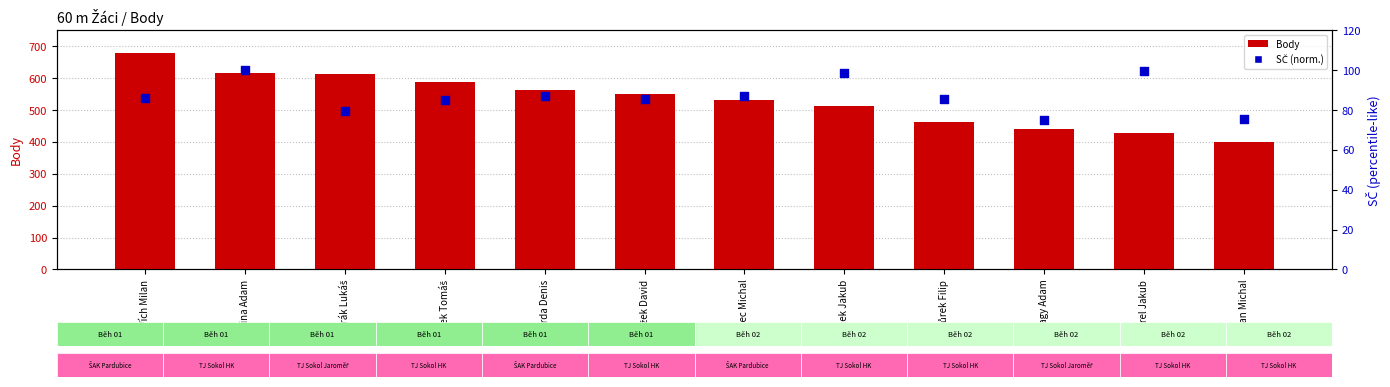

Which series contains the lowest Y value?

SČ (norm)